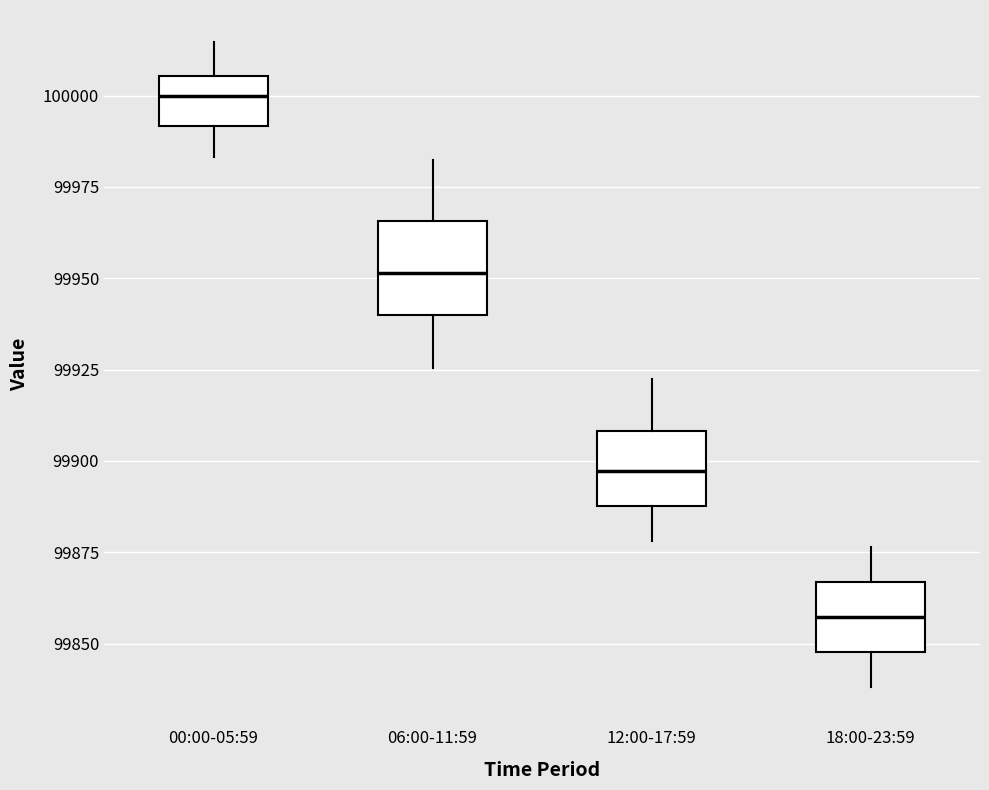

Reading left to right, transcribe this box plot: for each box, give where its median line is, the range the box spans, and where its two whiskers end, as read against the y-axis. The values are not printed on the chart, so give them approximately, as read against the axis.

00:00-05:59: median 100000, box 99990 to 100005, whiskers 99985 to 100015
06:00-11:59: median 99950, box 99940 to 99965, whiskers 99925 to 99980
12:00-17:59: median 99895, box 99890 to 99910, whiskers 99880 to 99920
18:00-23:59: median 99855, box 99850 to 99865, whiskers 99840 to 99875